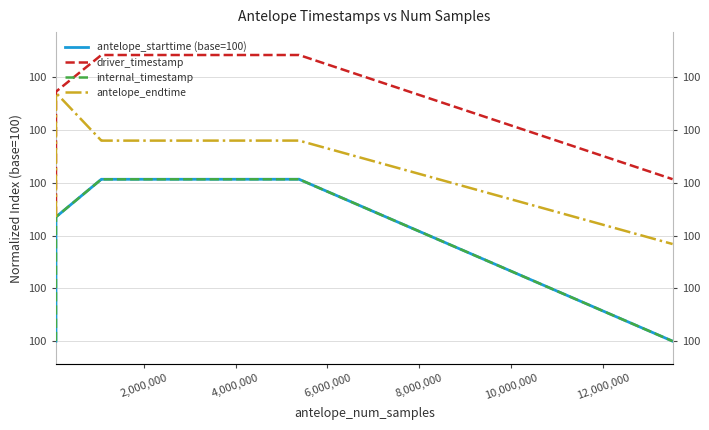

True or false: antelope_endtime and driver_timestamp cross at least once.

False